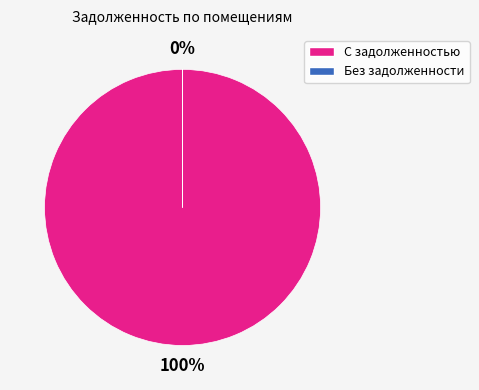

Combined, do 20 and 7 account for over 50%?

No